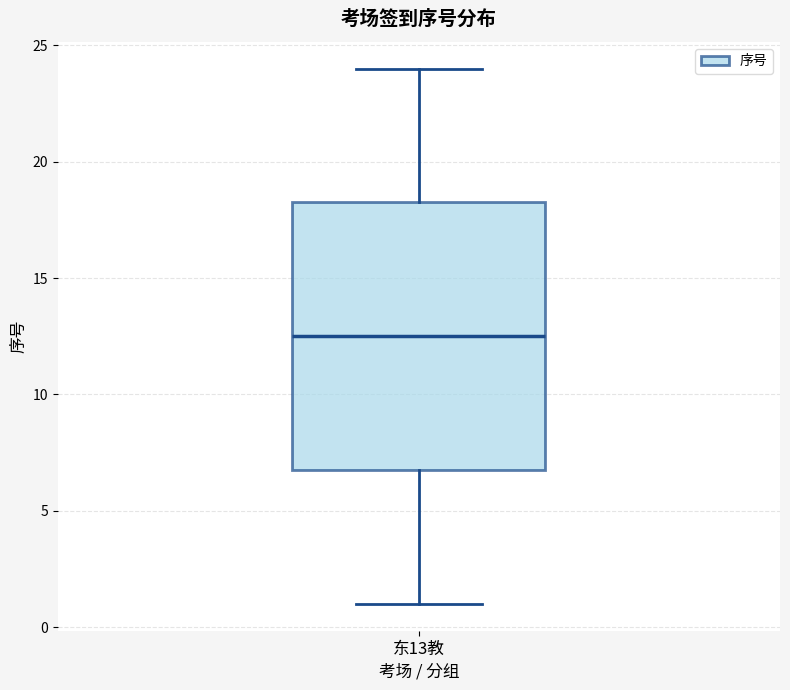

Transcribe this box plot: give where the median line is, the range the box spans, and where the two whiskers end, as read against the y-axis. The values are not printed on the chart, so give them approximately, as read against the axis.

median 12.5, box 7.0 to 18.5, whiskers 1.0 to 24.0